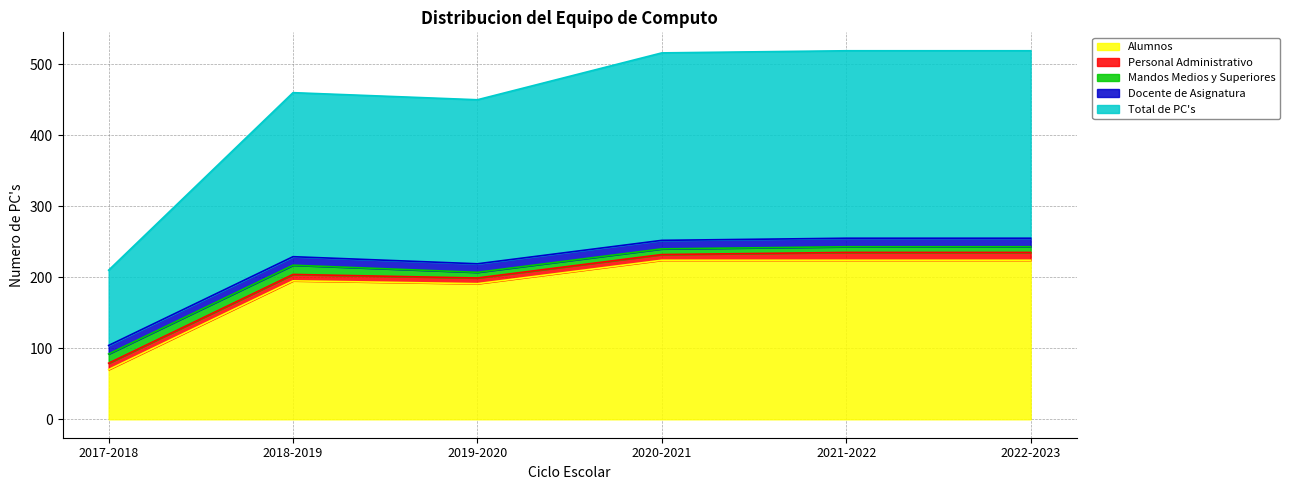

What is the average value of the Alumnos series?

188